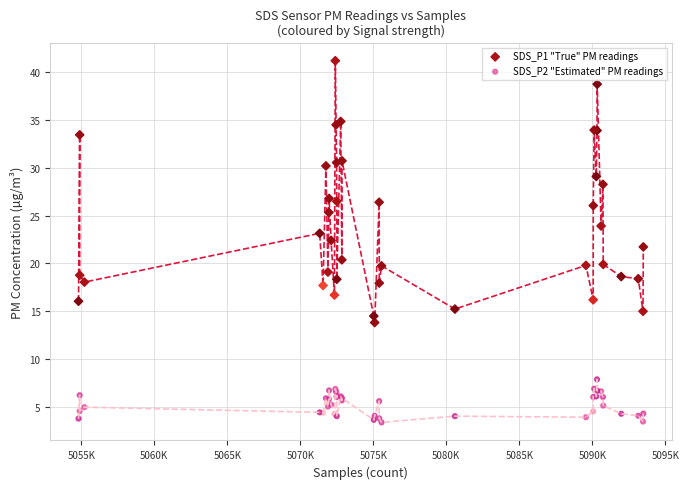

Which series has the widest spread of Y values?

SDS_P1 "True" PM readings